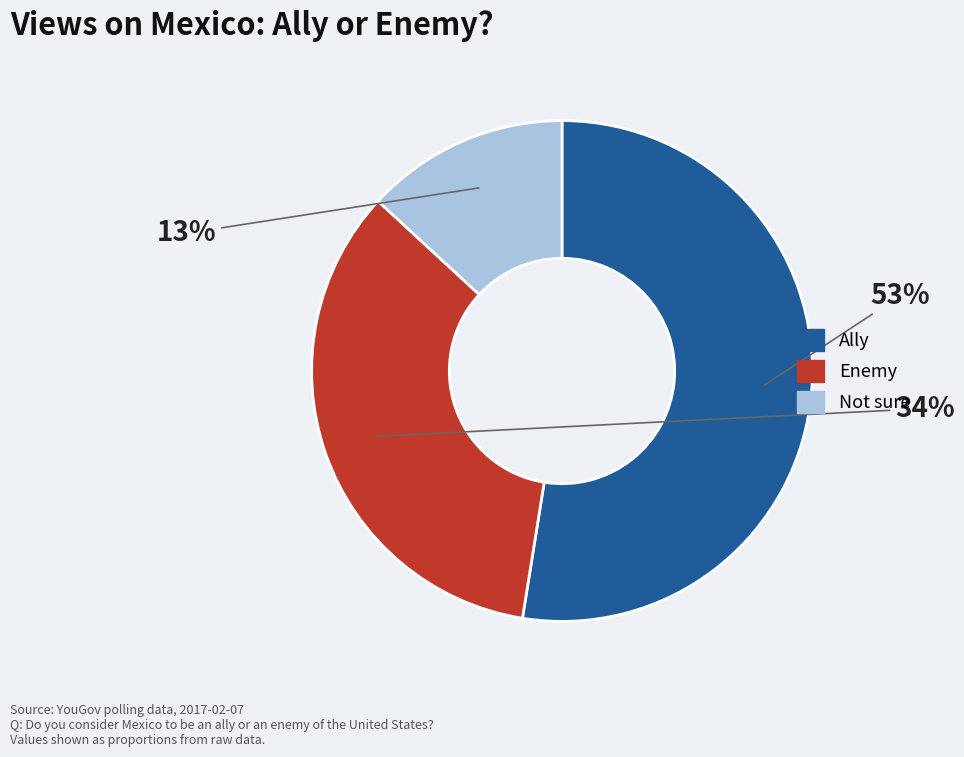

What is the smallest slice in the pie chart?

Not sure